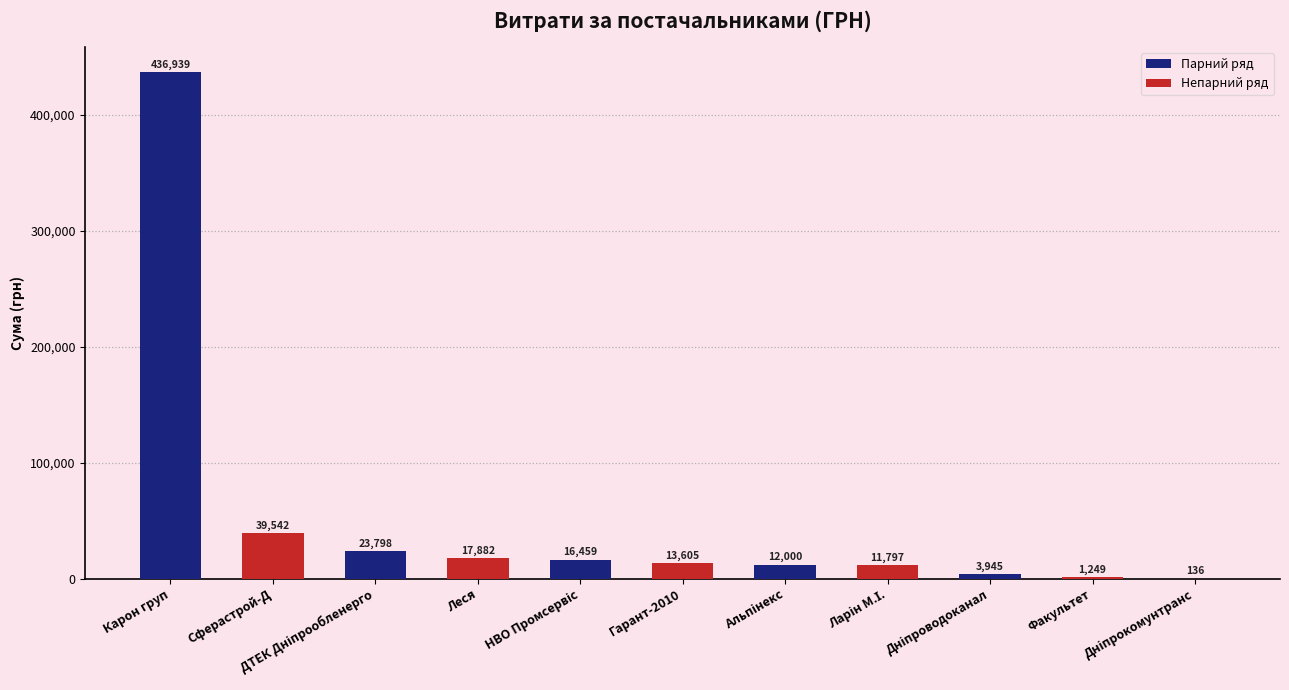

What is the ratio of the value at Гарант-2010 to the value at Леся?

0.8